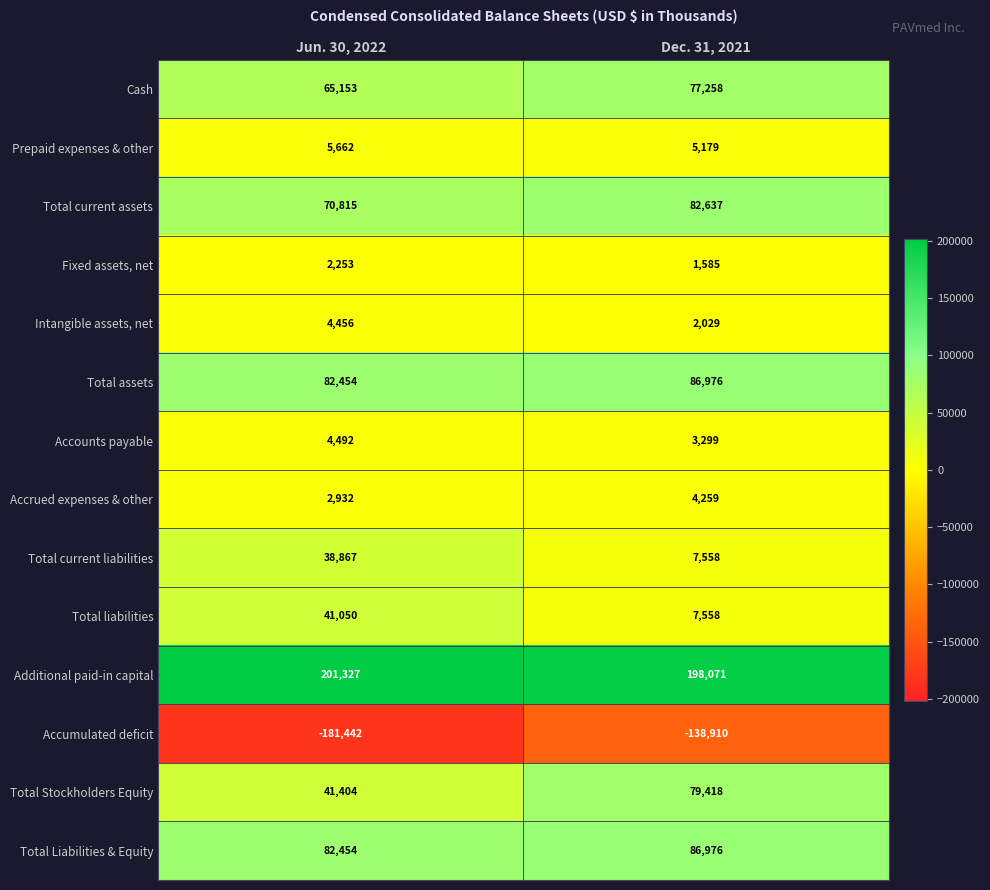

Which series has the largest range (max minus min)?

Accumulated deficit